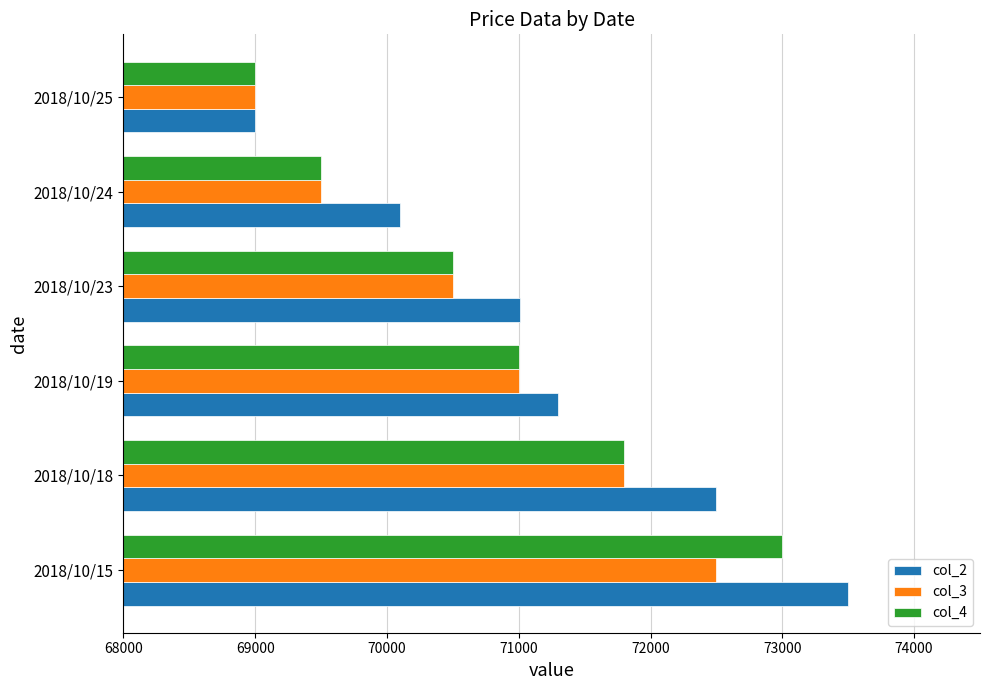

Which series has the largest range (max minus min)?

col_2